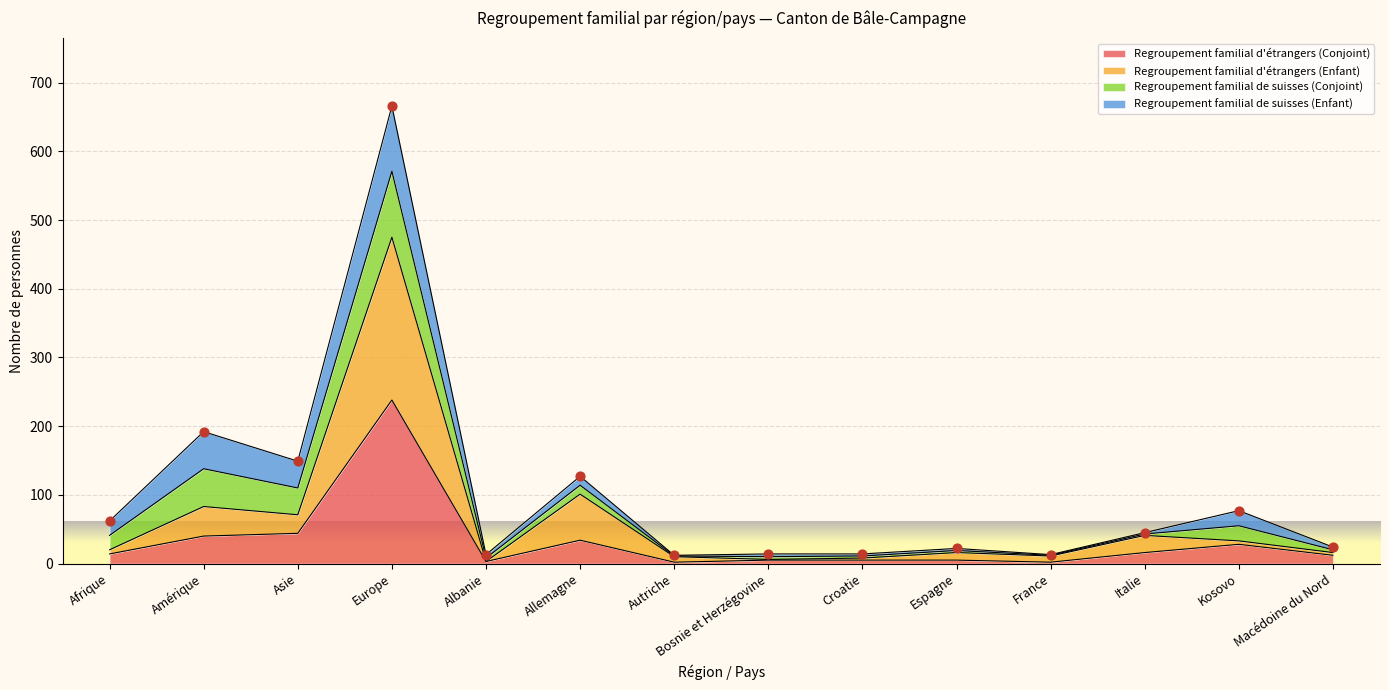

The Regroupement familial d'étrangers (Conjoint) series shows 238 at Europe. True or false?

True